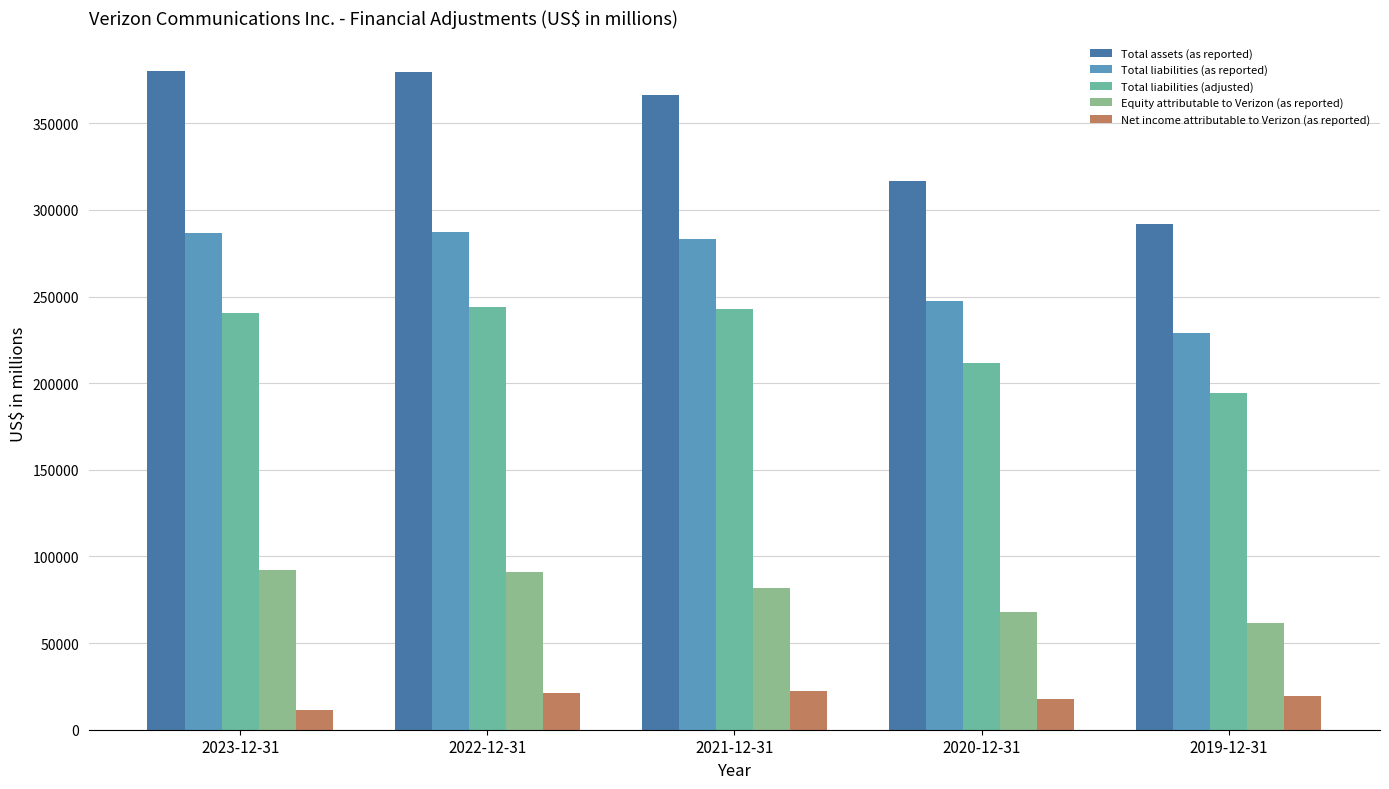

How many data points does each series have?

5